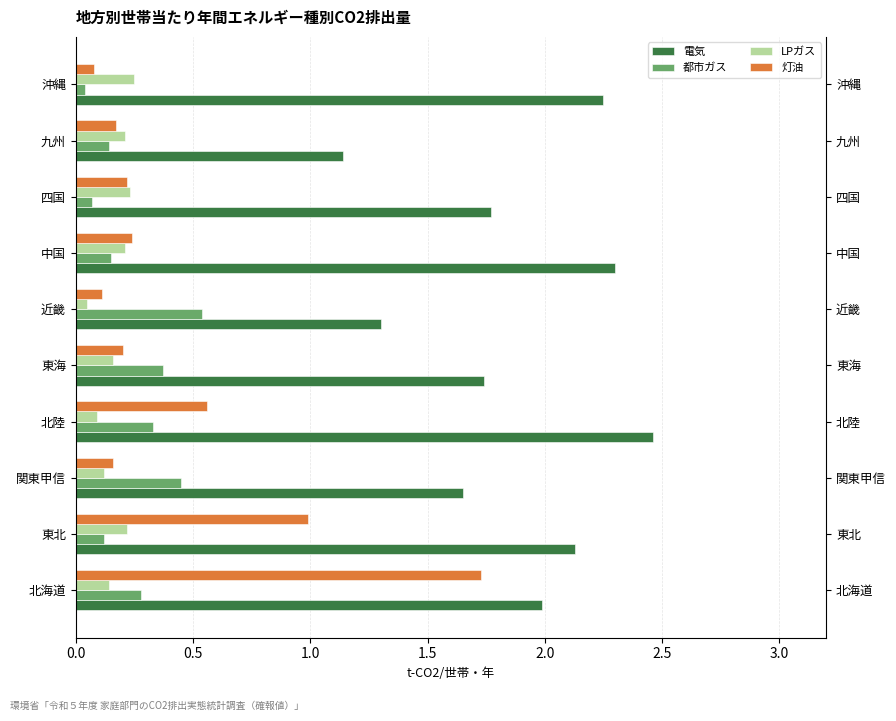

Between 中国 and 北海道, which is larger?

中国